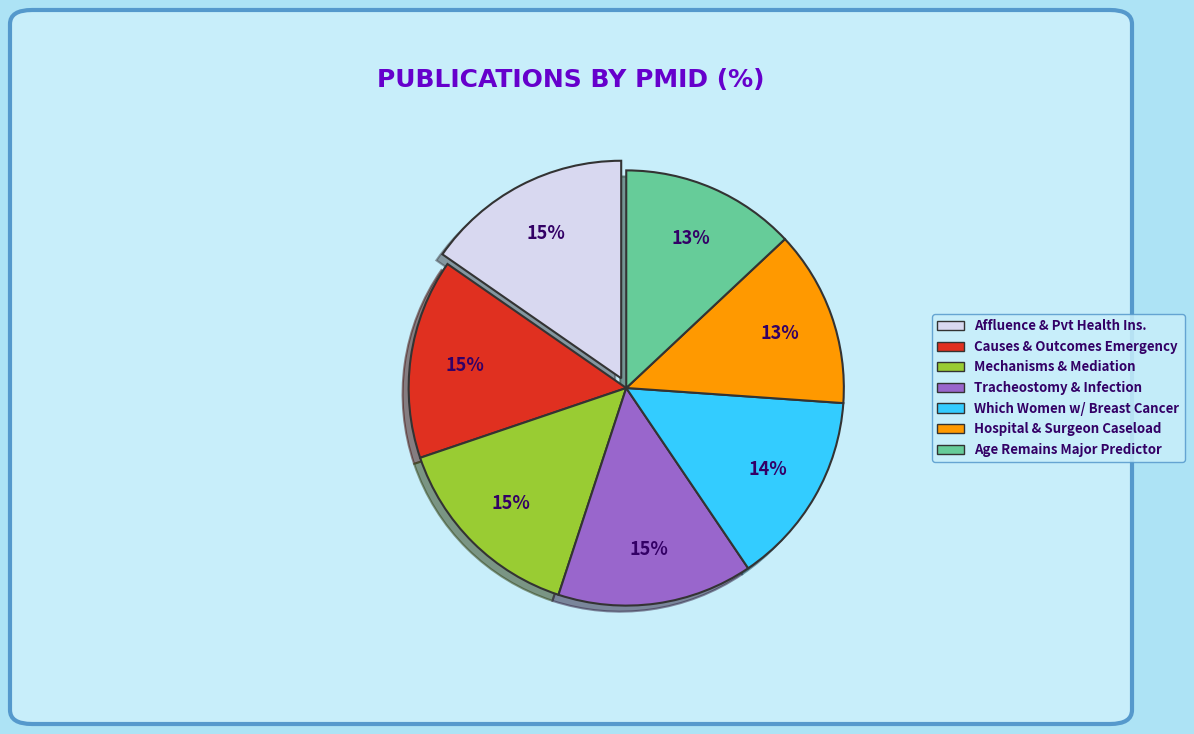

To the nearest percent, what is the average slice percentage?

14%